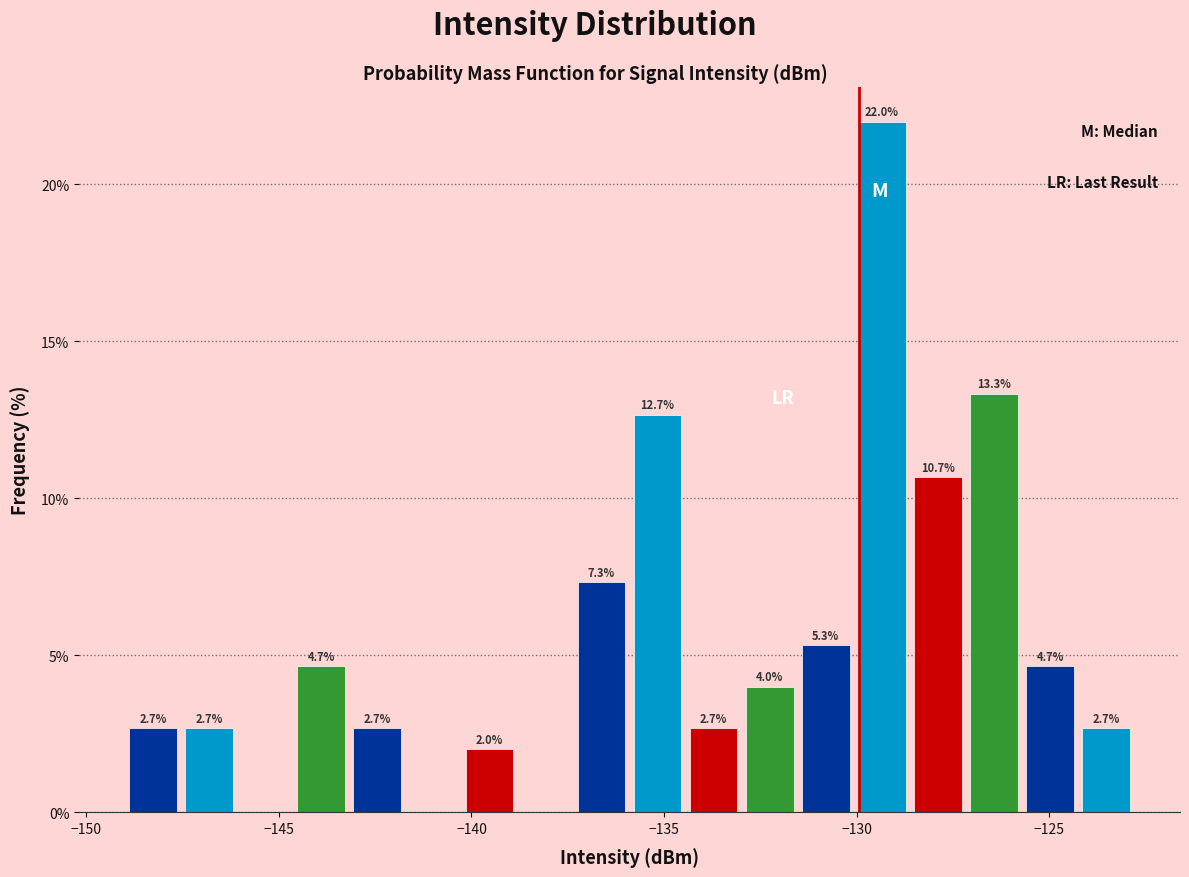

Read against the x-axis, roughly where is the centre of the tallest bar?

-129.5